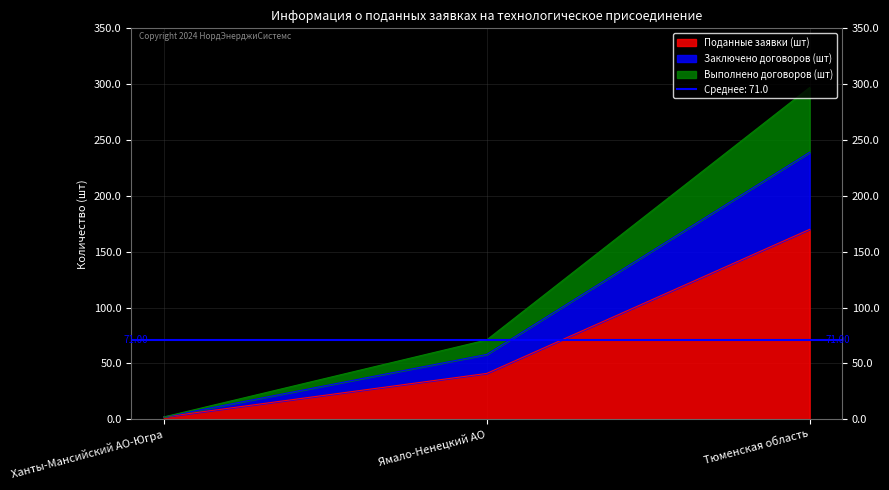

What is the value of the Поданные заявки (шт) point at the 1st from the left?

2